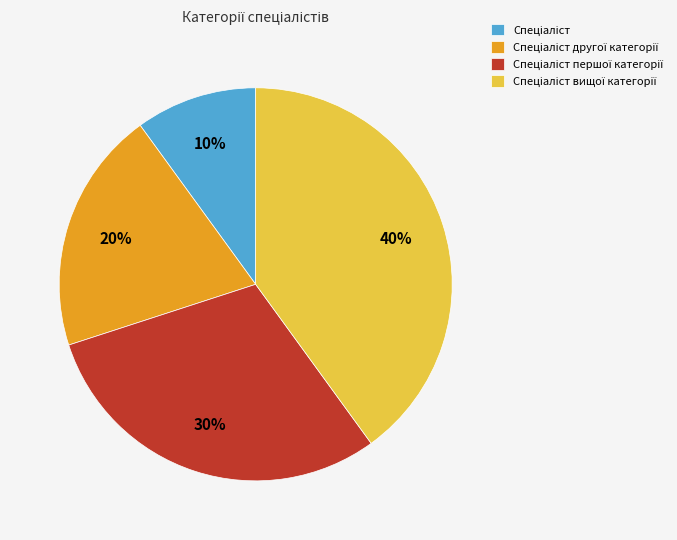

How many segments does this pie chart have?

4